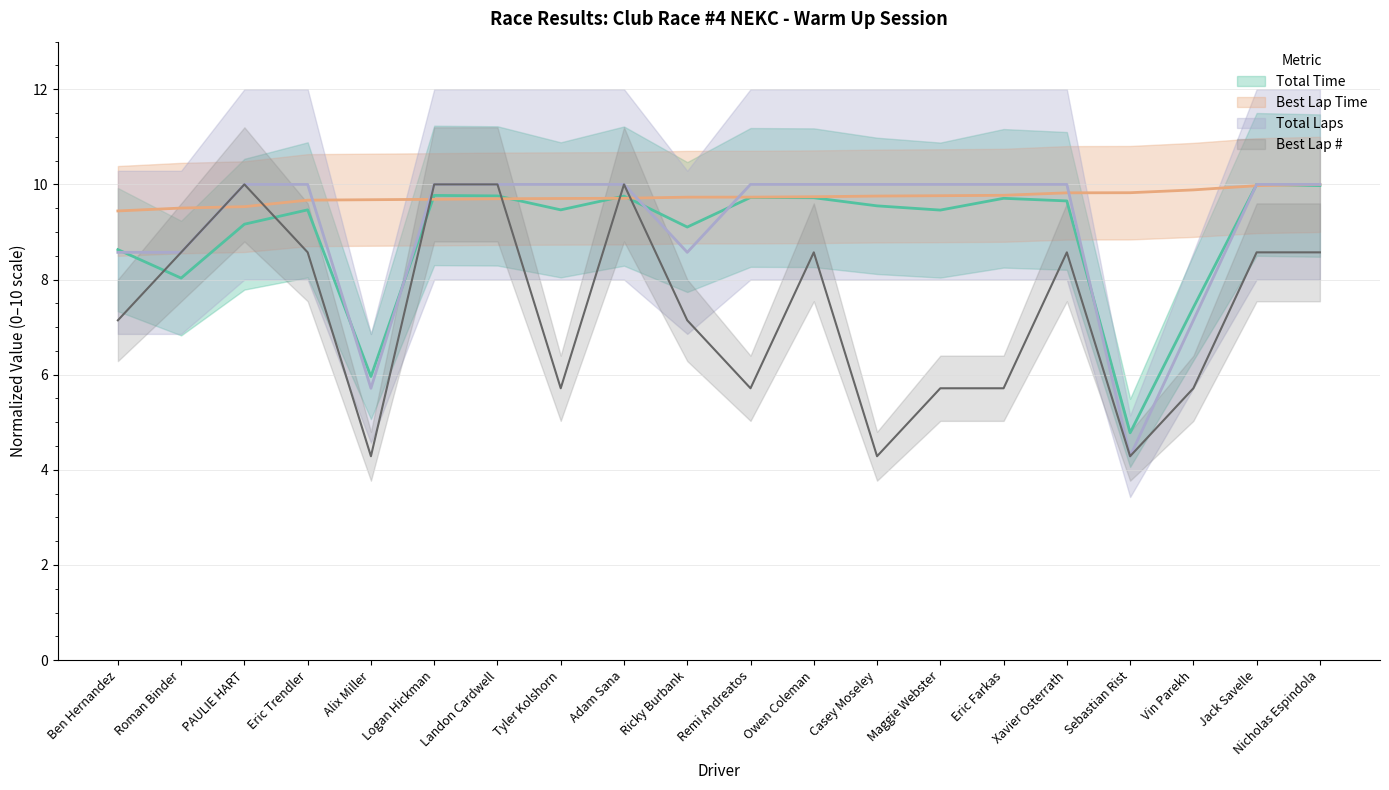

Which series changed the most between Casey Moseley and Vin Parekh?

Total Laps